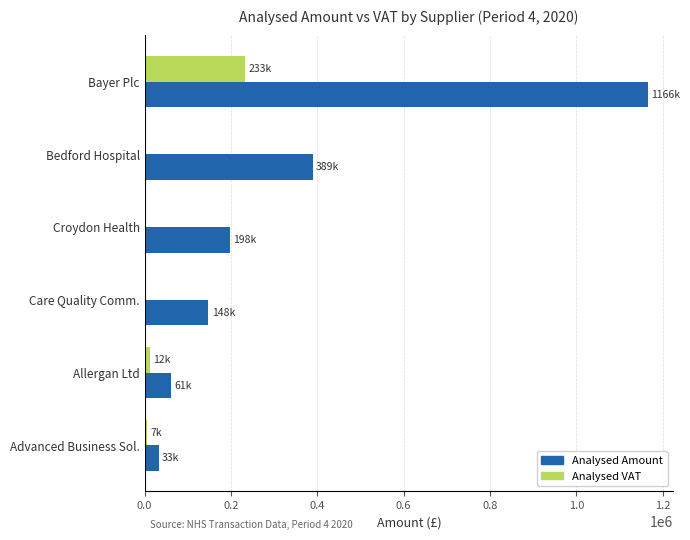

Which series has the largest total across all categories?

Analysed Amount